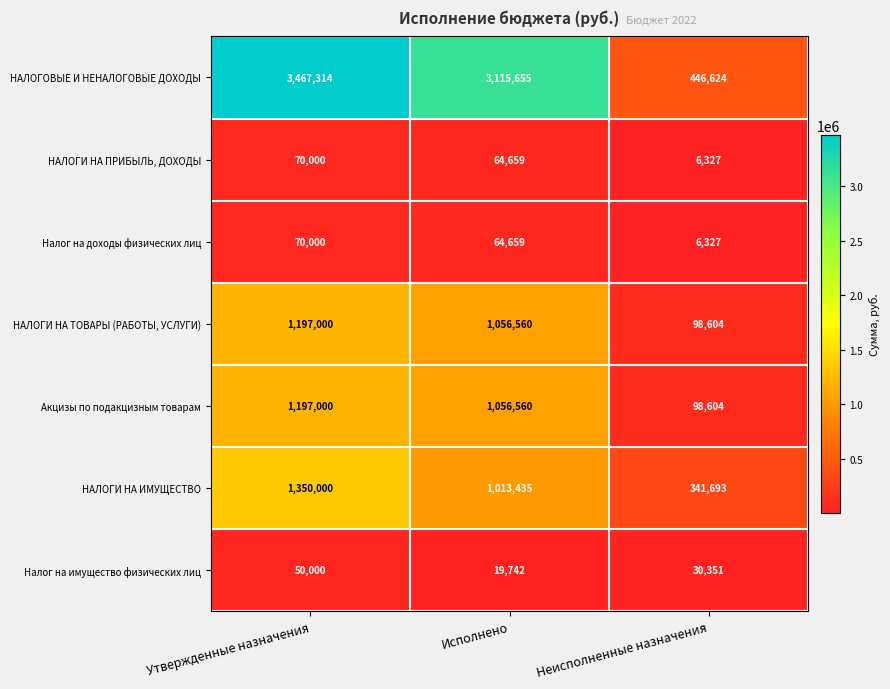

True or false: Акцизы по подакцизным товарам has a value of 98604 at Неисполненные назначения.

True